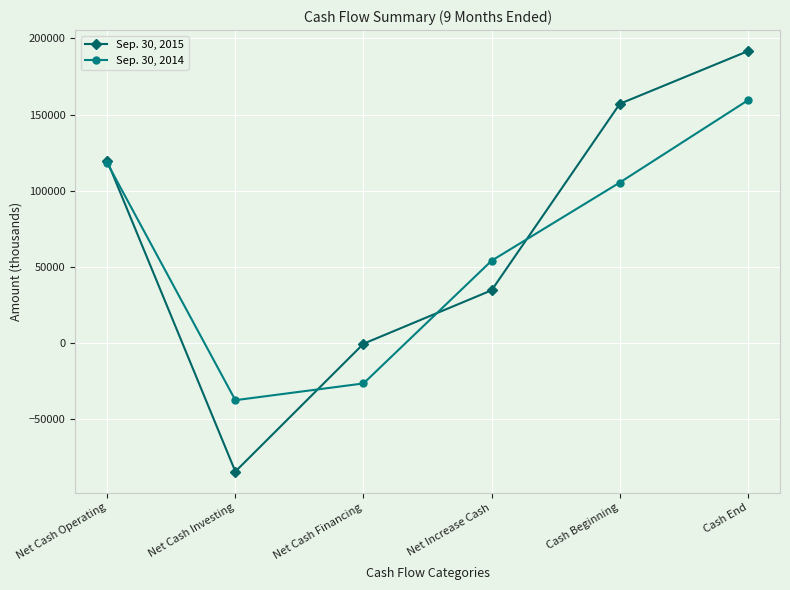

What are all the series names shown in the legend?

Sep. 30, 2015, Sep. 30, 2014